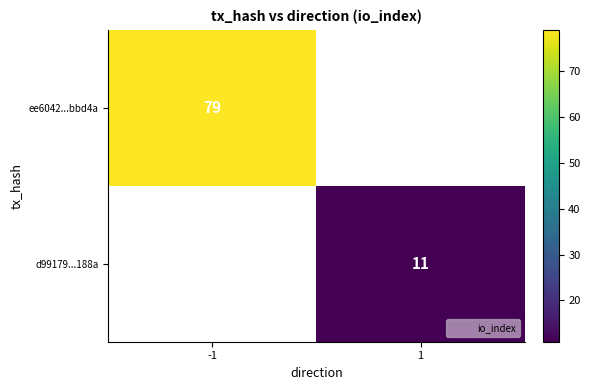

List the labels in order of ee6042...bbd4a value, largest first.

-1, 1